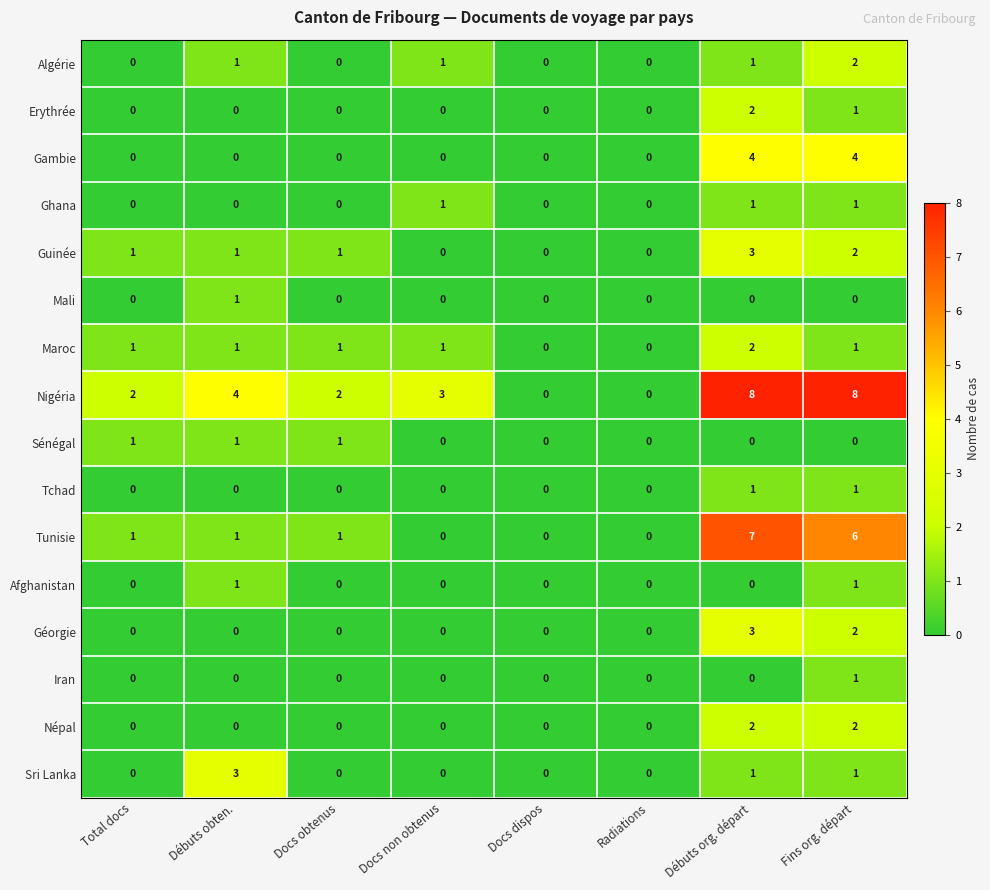

The Mali series shows -1 at Docs dispos. True or false?

False